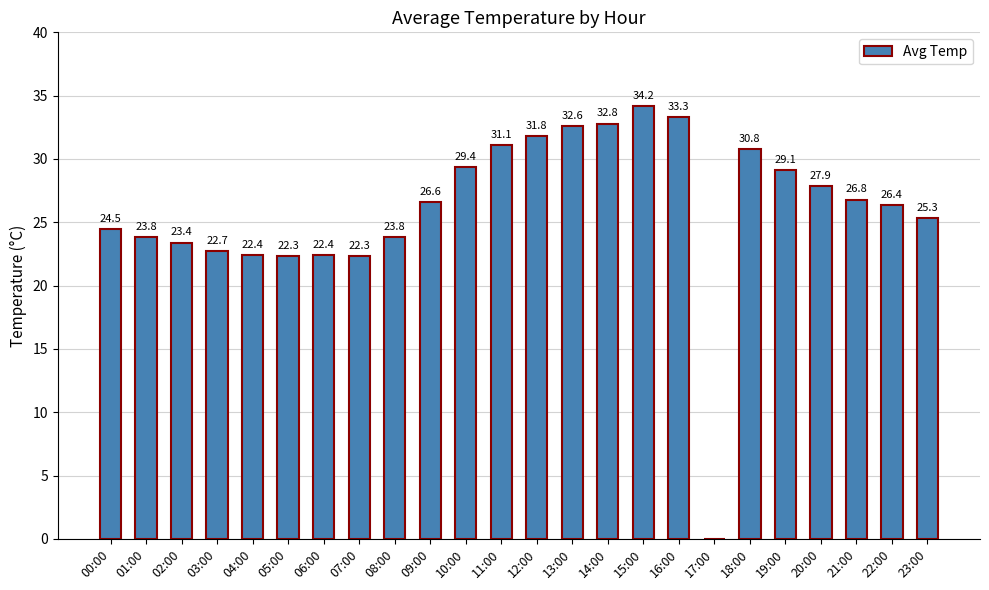

What is the sum of the values at 11:00 and 15:00?

65.3